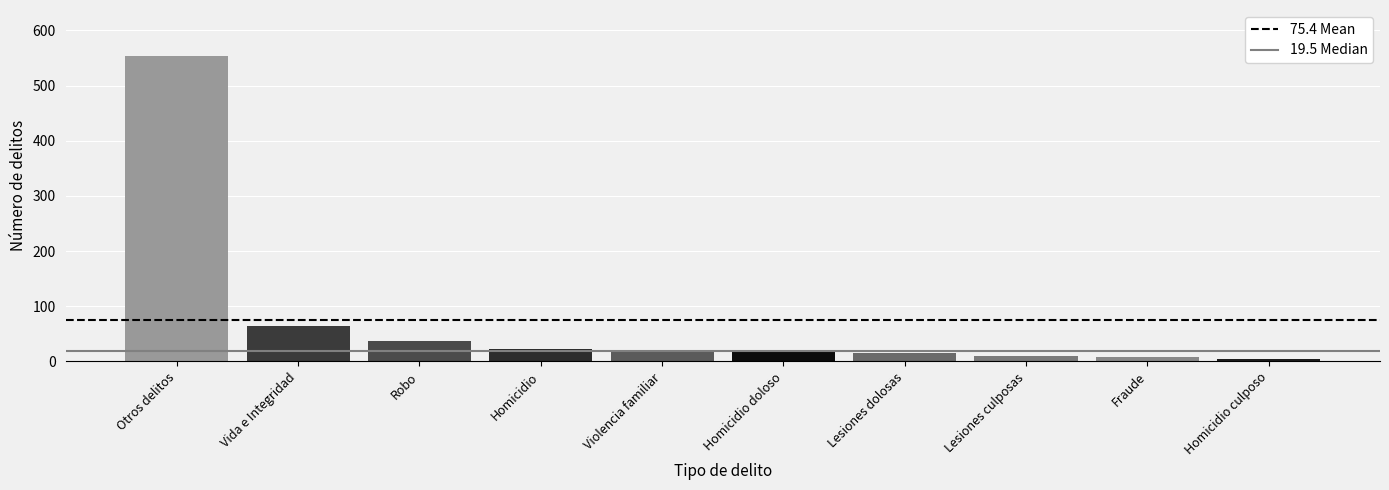

How many values are below 20?

5